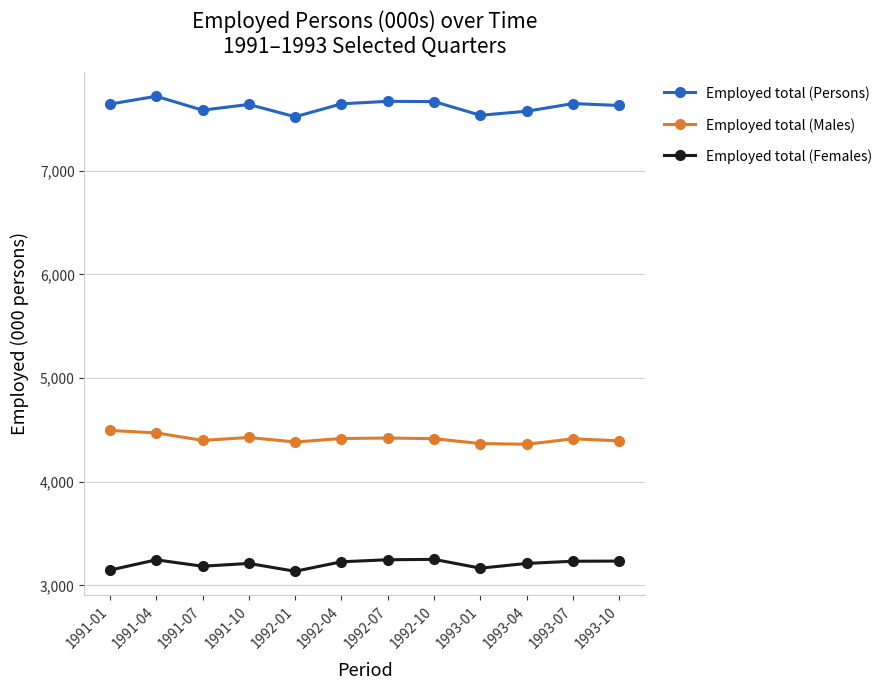

Is the value of Employed total (Females) at 1991-04 greater than the value of Employed total (Persons) at 1992-07?

No